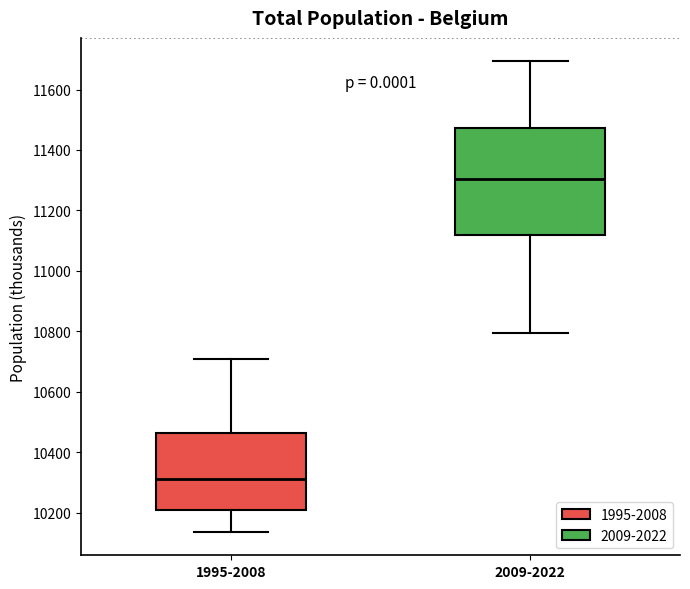

Which box is the tallest, from its lower edge to its upper edge?

2009-2022